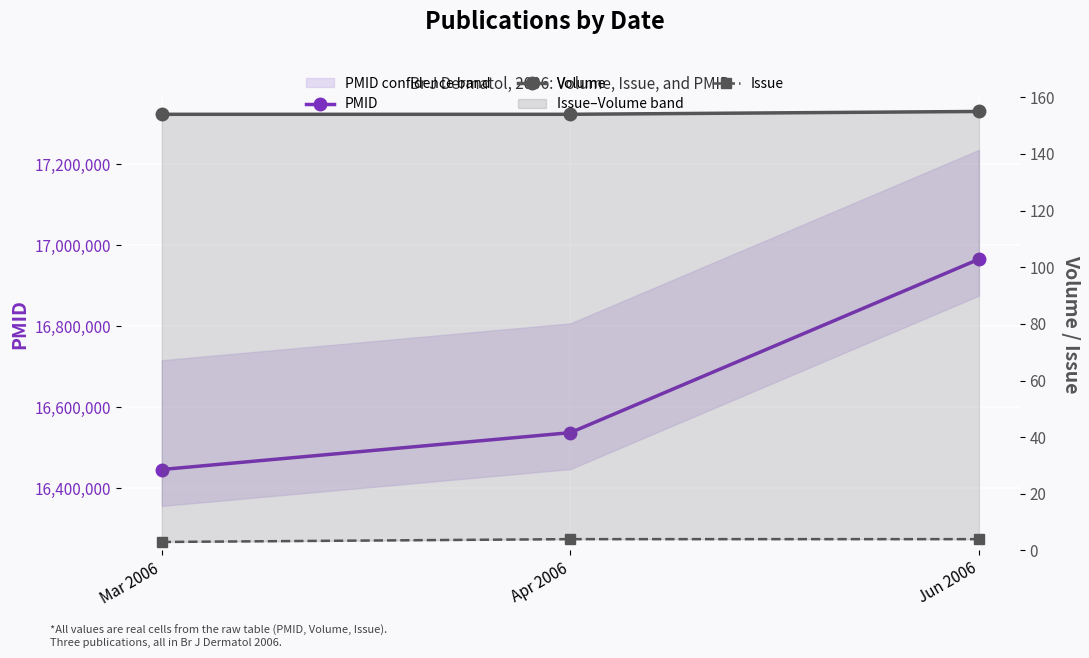

At which label does Issue reach its minimum?

Mar 2006